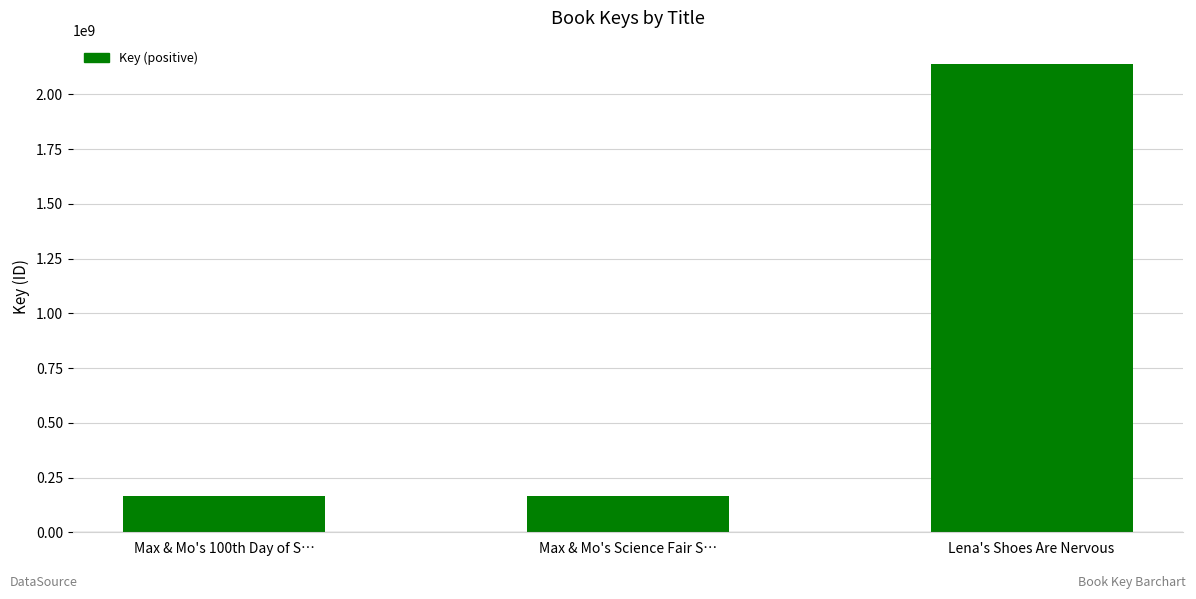

What is the greatest value displayed?

2138593171